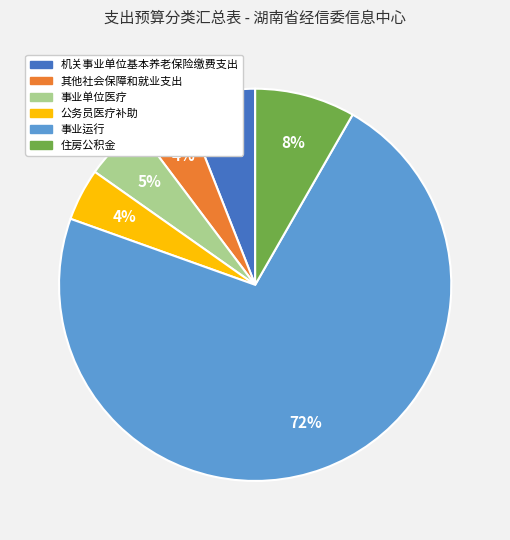

Which has a higher value, 住房公积金 or 公务员医疗补助?

住房公积金